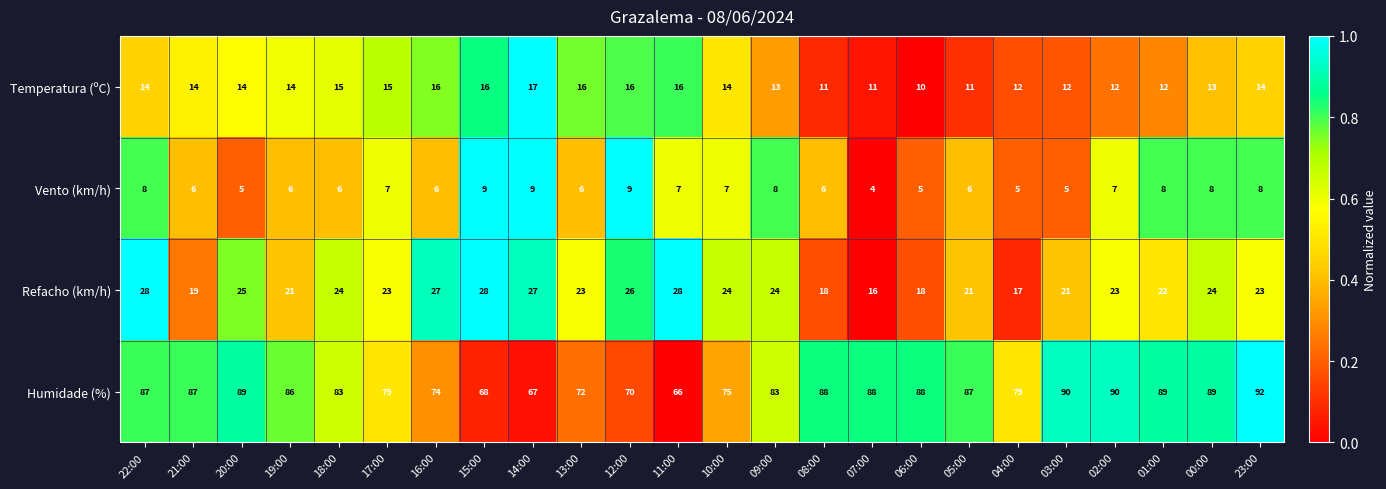

Which series has the largest total across all categories?

Humidade (%)